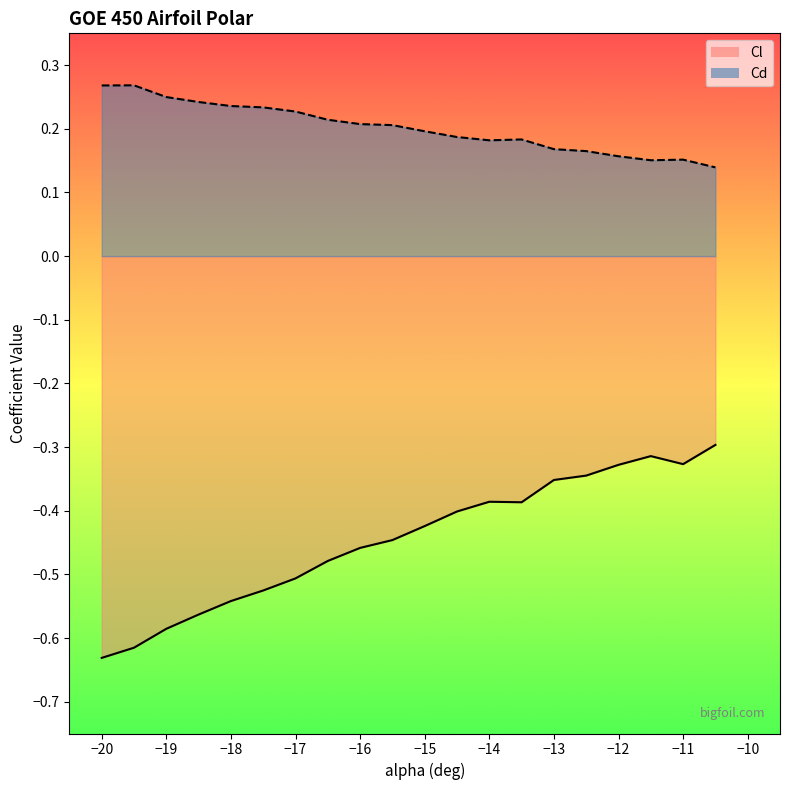

Rank the series by their average value, from highest to lowest.

Cd, Cl